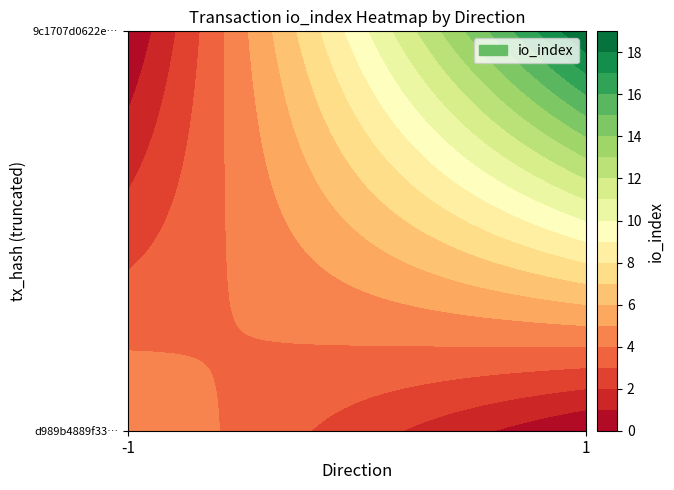

Rank the series by their maximum value, from highest to lowest.

9c1707d0622e2d9e7b80bce43dd806d83cd3bb5, d989b4889f33a7e1f09fb1910fa4d3ecf00102c